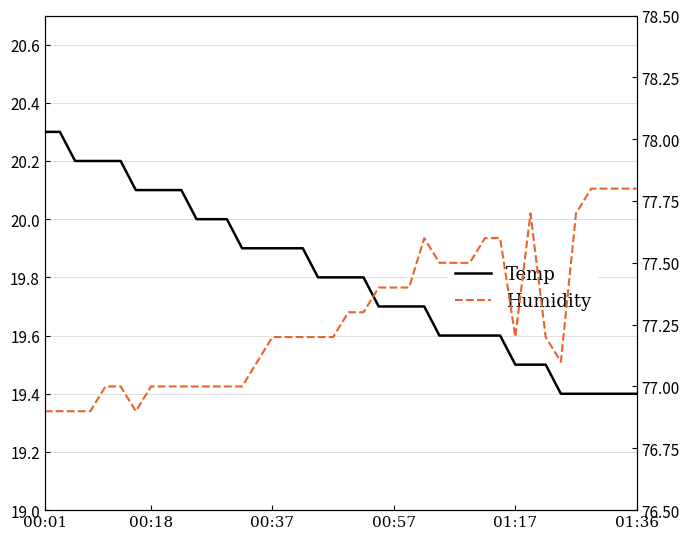

Where is the first local minimum for Humidity?

6